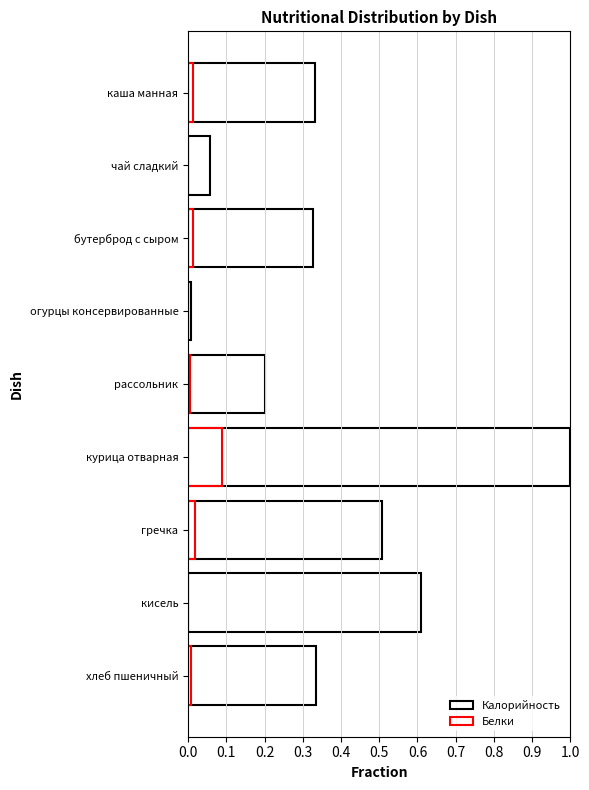

What are all the series names shown in the legend?

Калорийность, Белки